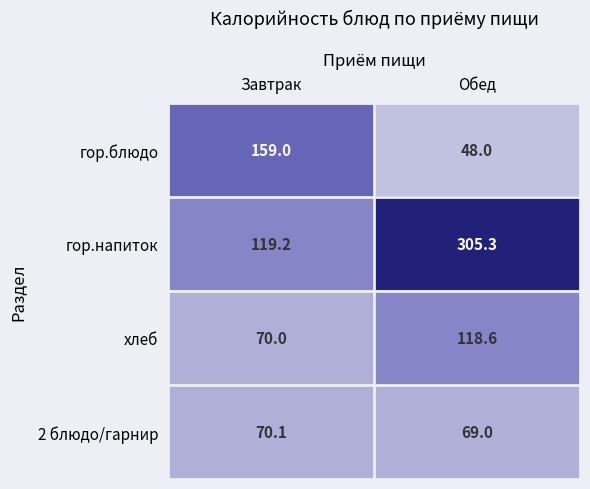

Reading right to left, list all the values displayed in this chart.

гор.блюдо: 48.0	159.0
гор.напиток: 305.3	119.2
хлеб: 118.6	70.0
2 блюдо/гарнир: 69.0	70.1